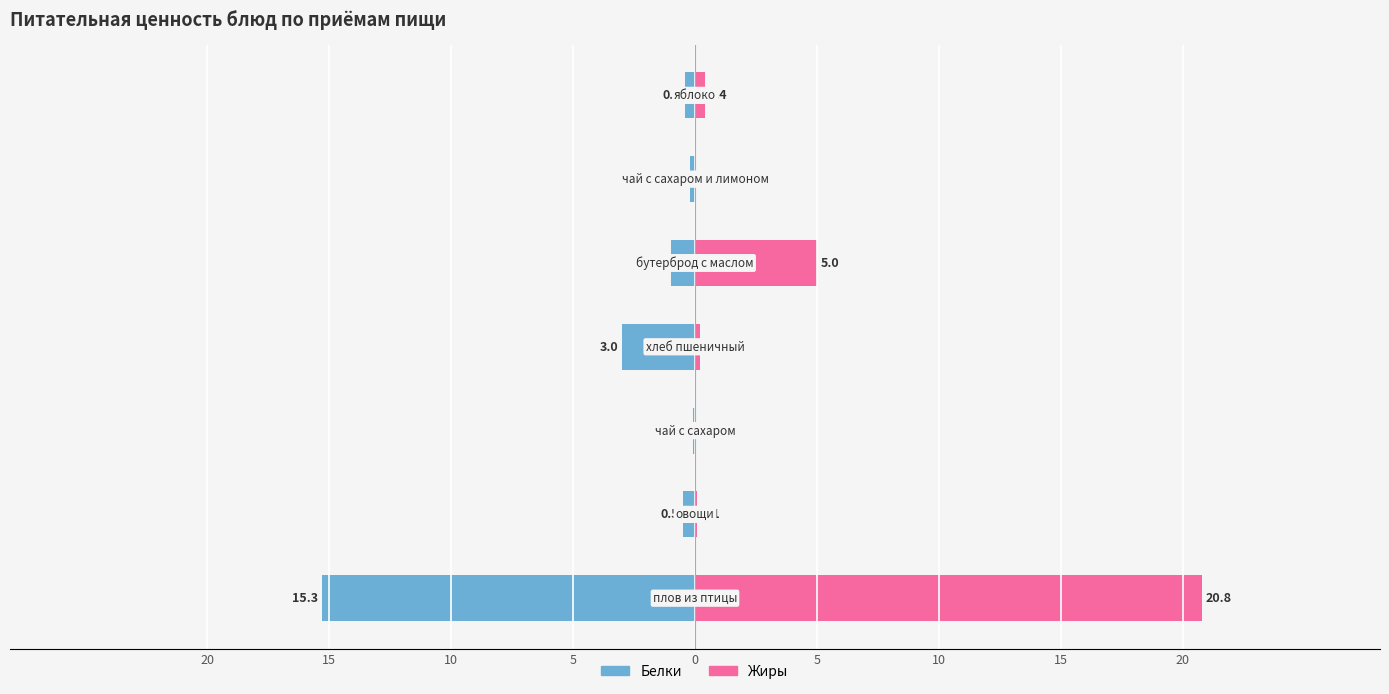

List the series in order of their overall mean, highest first.

Жиры, Белки